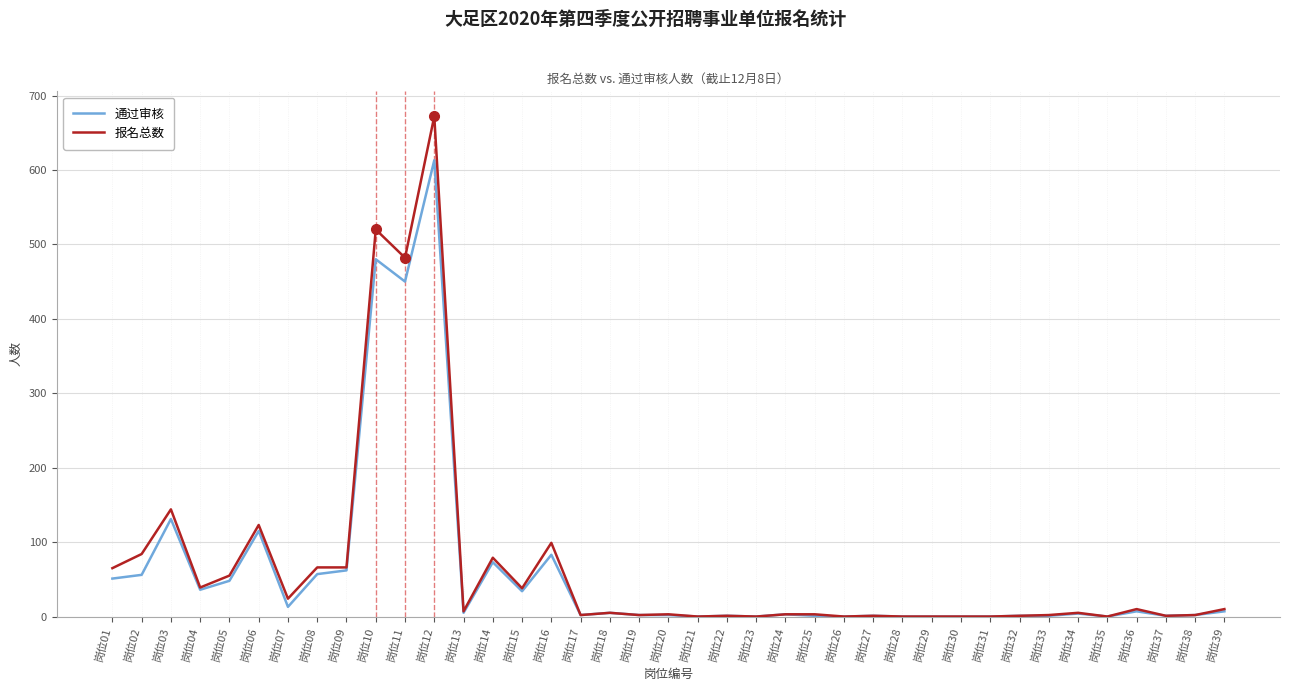

What is the difference between the 报名总数 values at 岗位27 and 岗位10?

519